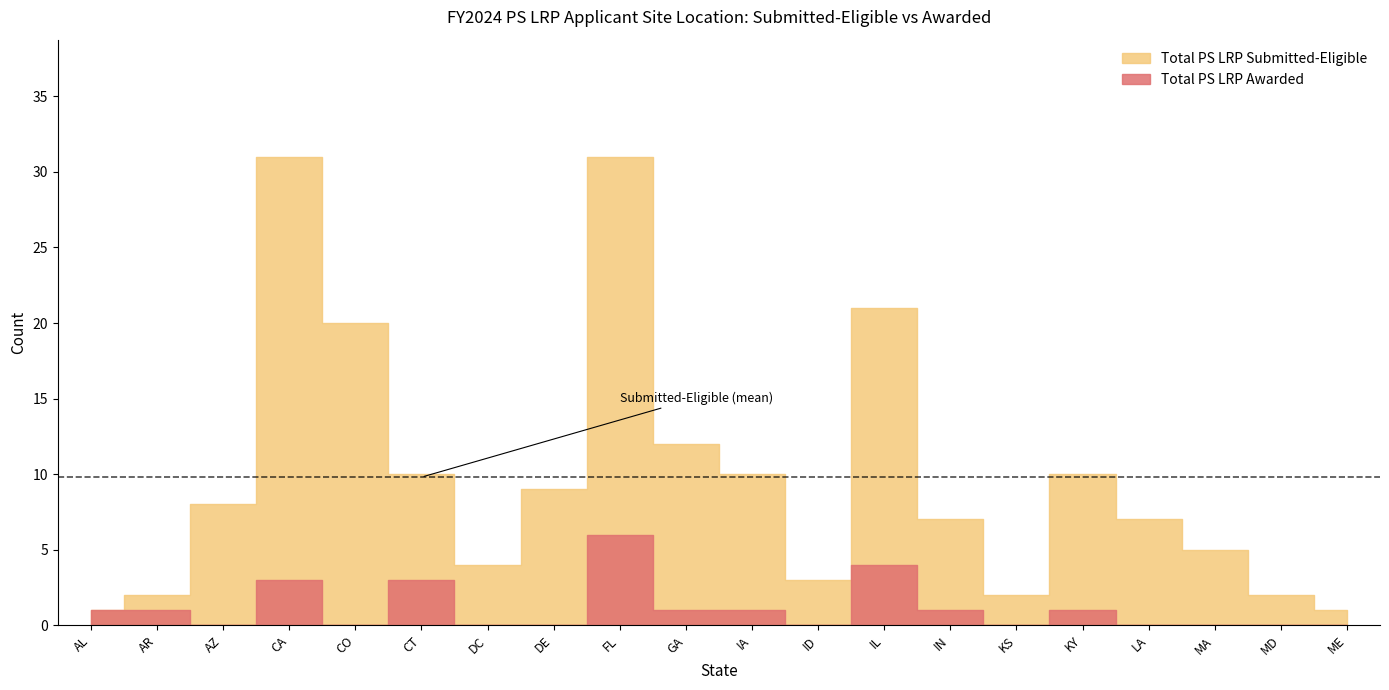

What is the total value across all series at KS?

2